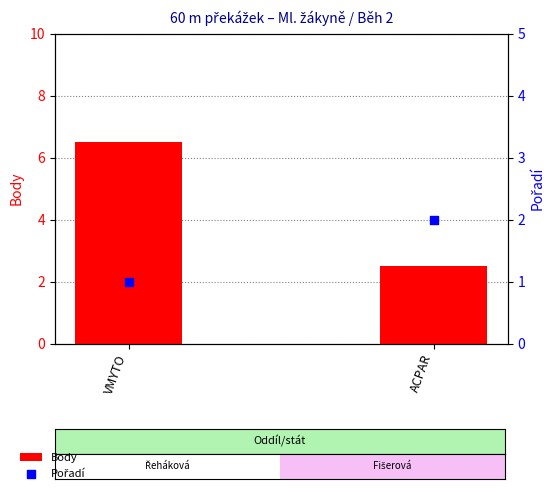

Which series reaches the minimum Y coordinate?

Pořadí